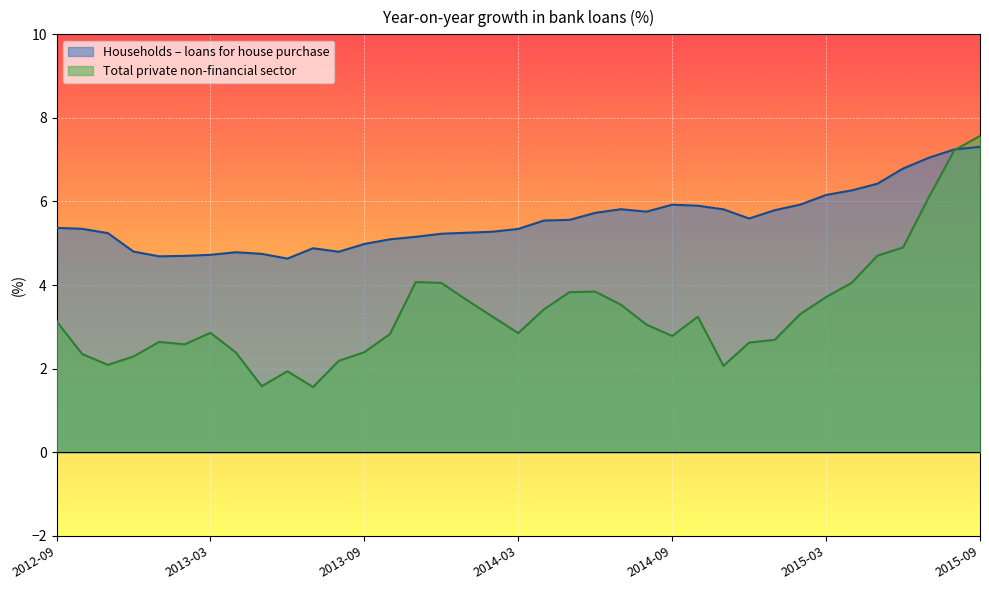

What is the difference between the maximum and minimum values in the Households – loans for house purchase series?

2.7